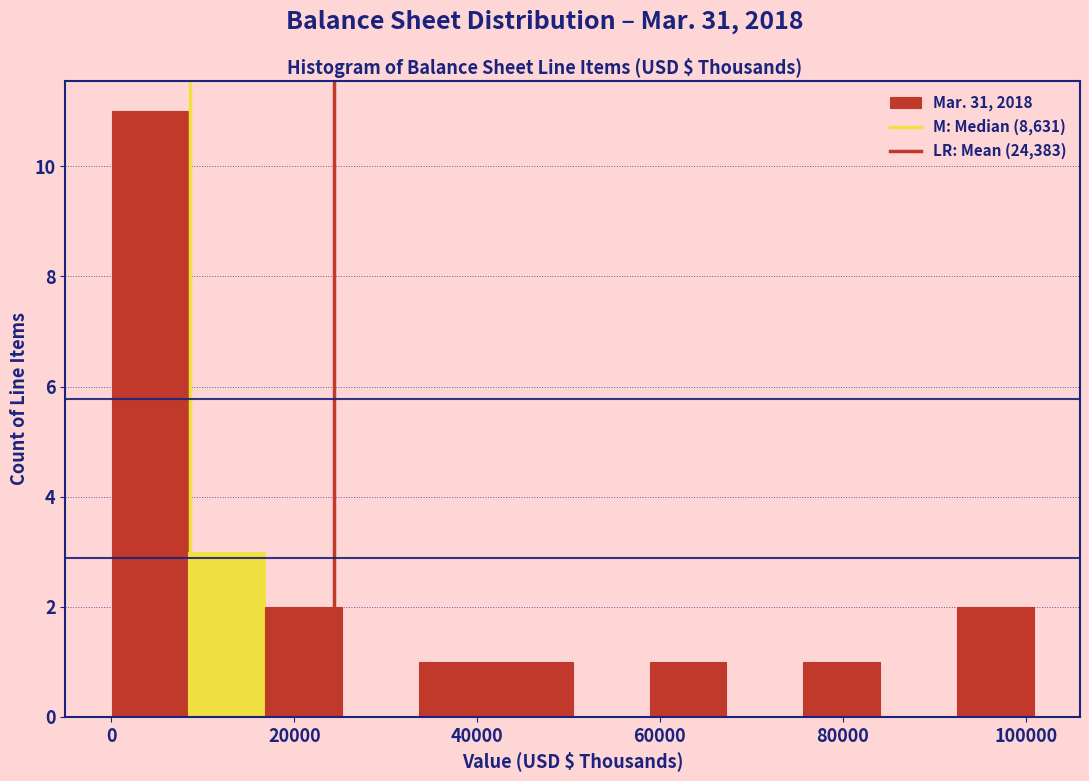

Reading left to right, list every bar in this chart as the range it spans on the x-axis followed by its height. Neither the bar edges nor the heights are printed on the chart, so give them approximately, as read against the axes.

0 to 8000: 11
8000 to 16000: 3
16000 to 26000: 2
26000 to 34000: 0
34000 to 42000: 1
42000 to 50000: 1
50000 to 58000: 0
58000 to 68000: 1
68000 to 76000: 0
76000 to 84000: 1
84000 to 92000: 0
92000 to 100000: 2